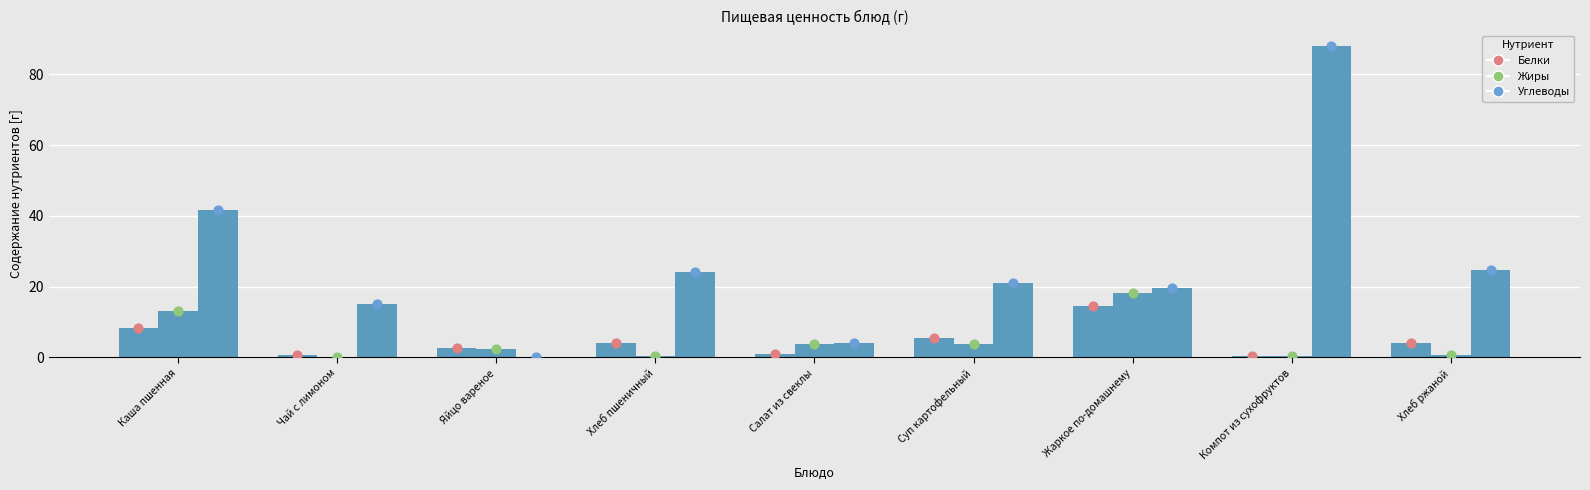

At which category is the sum across all series the highest?

Компот из сухофруктов